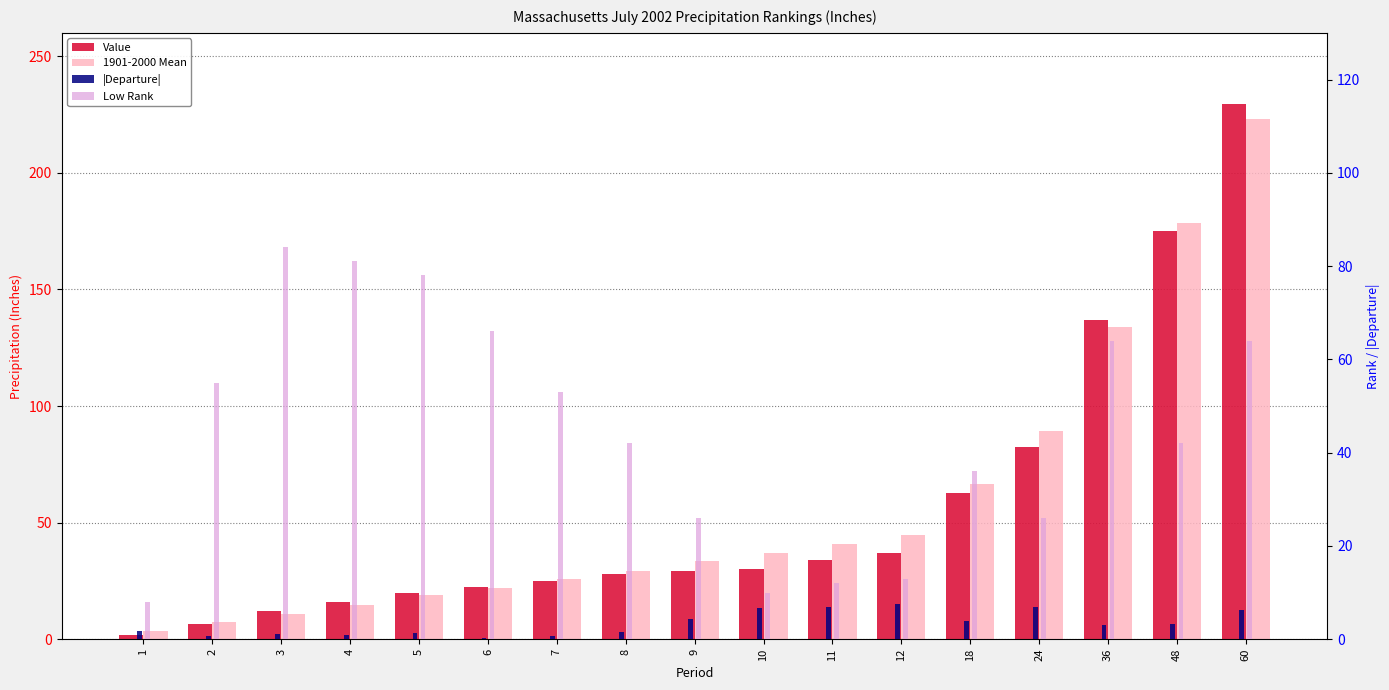

At which label does |Departure| reach its peak?

12